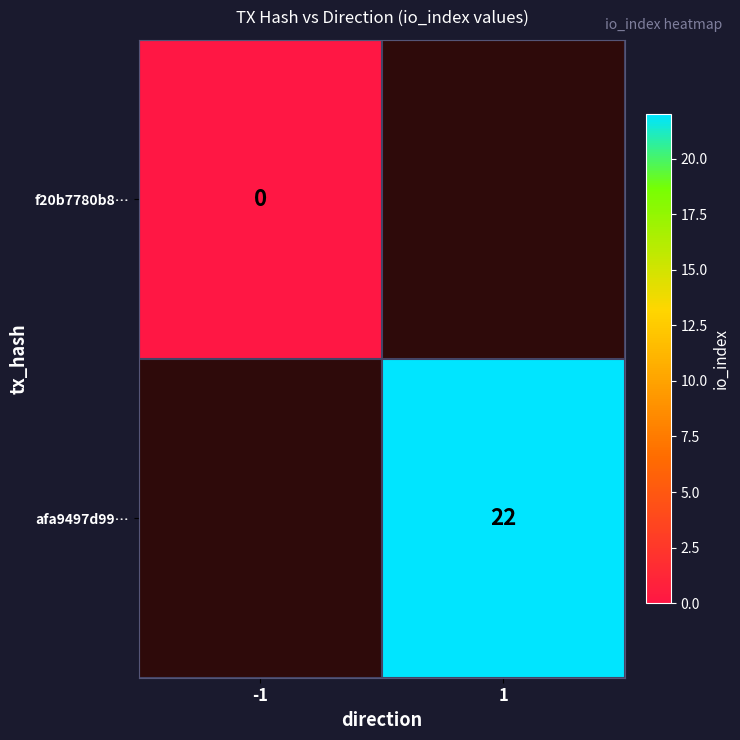

Is the value of afa9497d99… at 1 greater than the value of f20b7780b8… at 1?

No